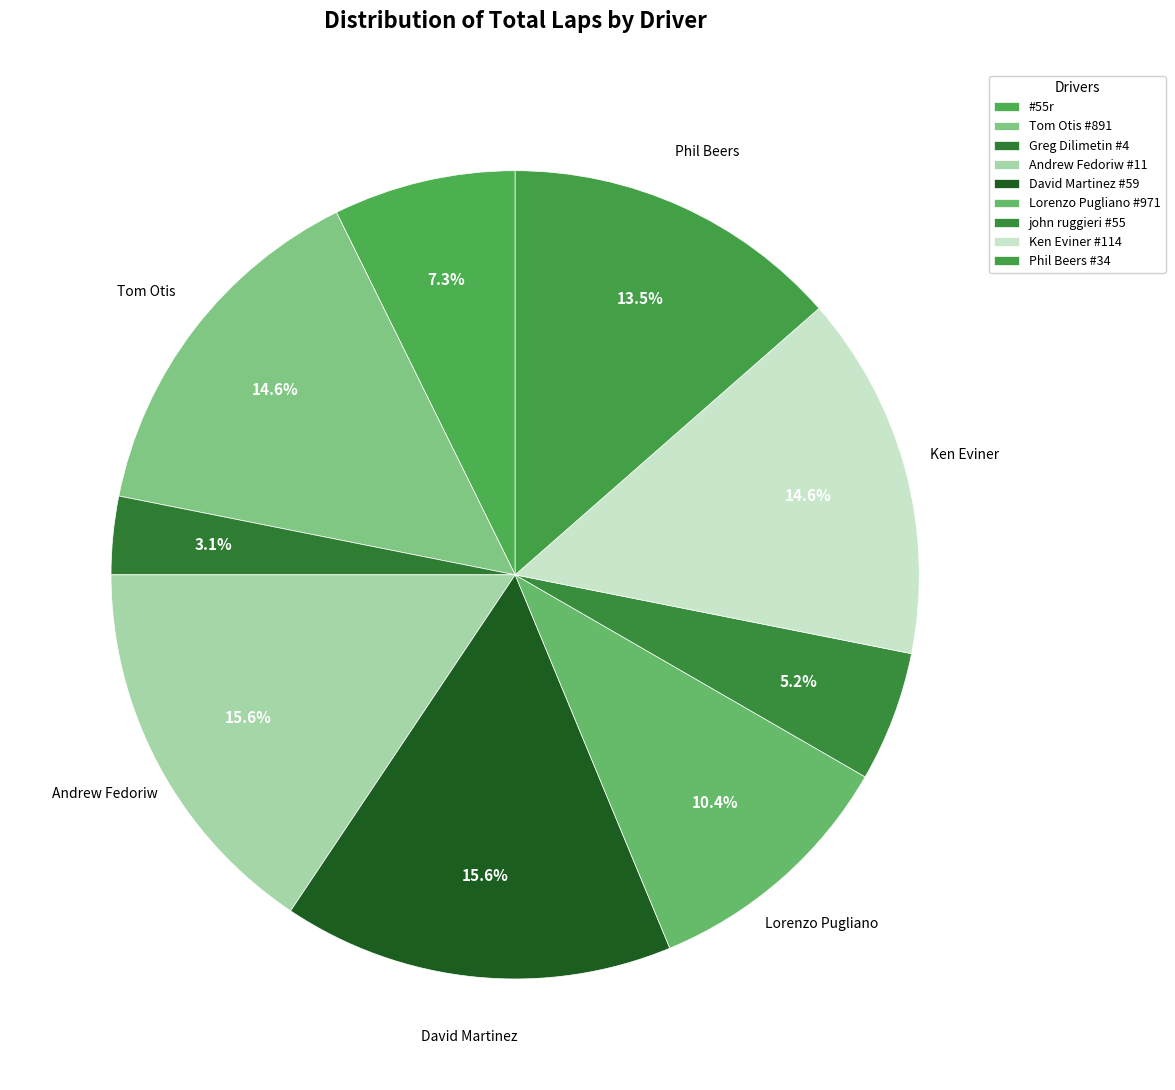

True or false: Ken Eviner #114 accounts for 25% of the total.

False